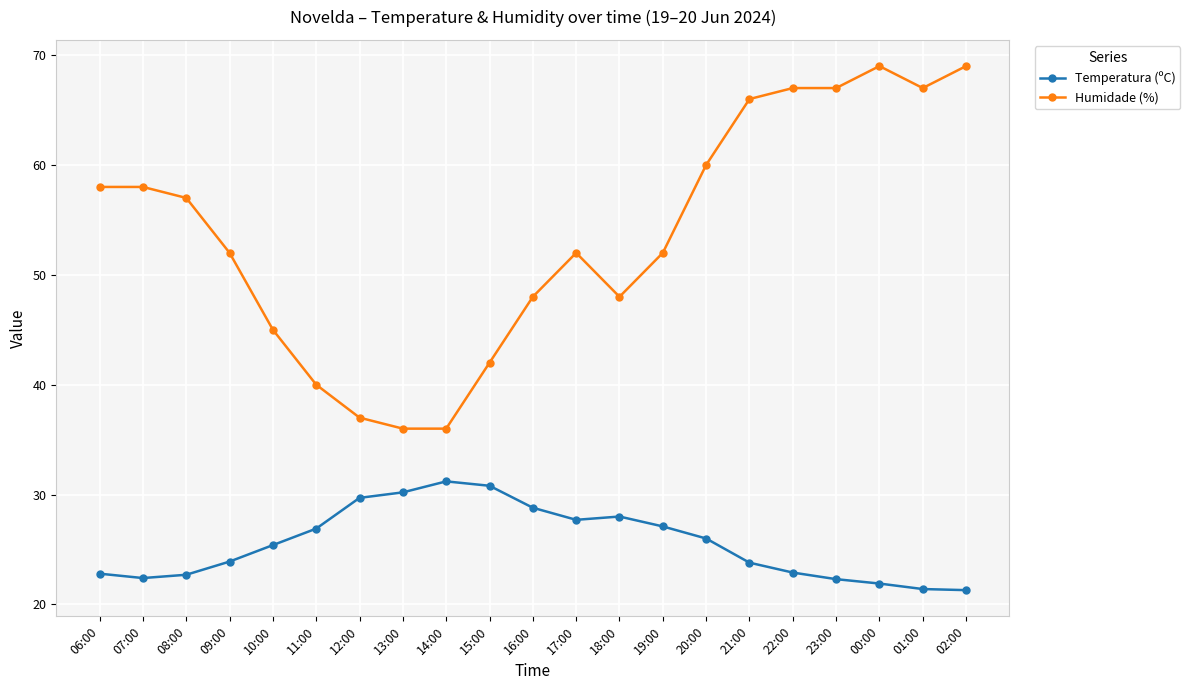

What is the label of the 20th point from the left?

01:00